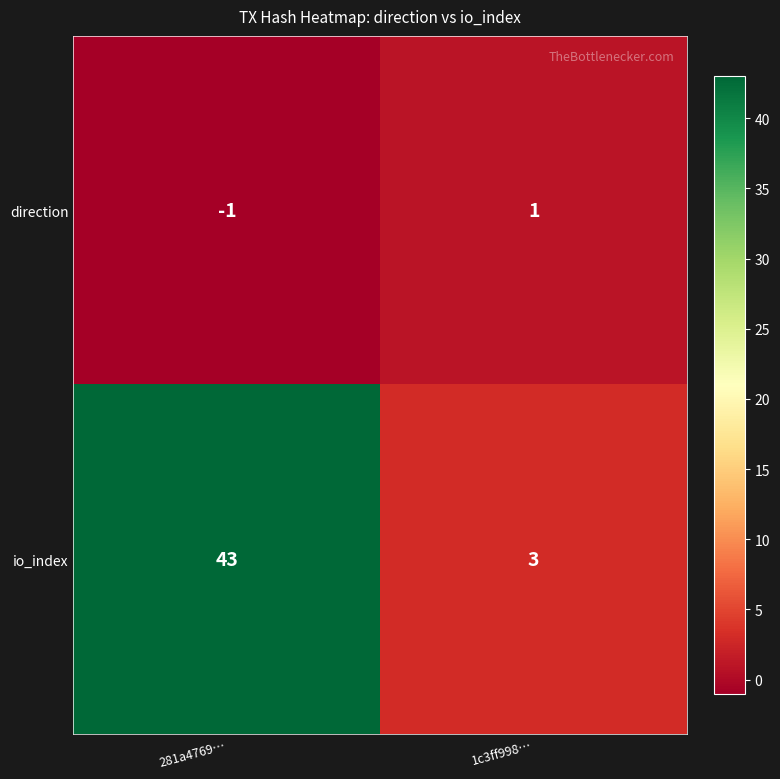

How many values in the direction series are below 1?

1